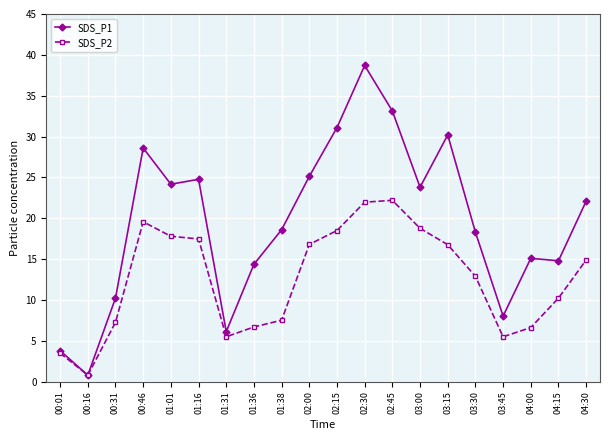

What is the label of the 18th point from the left?

04:00